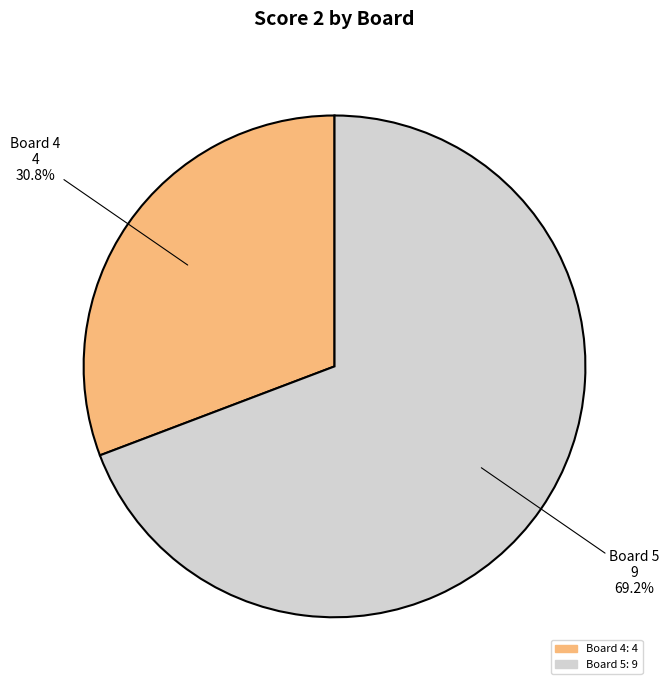

Rank the categories by value from highest to lowest.

Board 5: 9, Board 4: 4